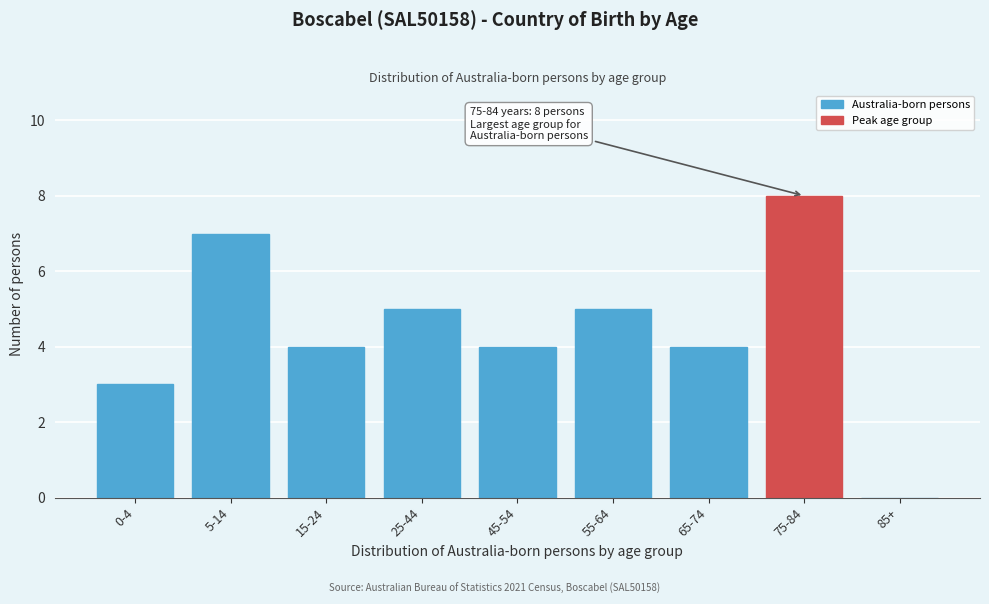

Reading left to right, list all the values displayed in this chart.

0-4=3	5-14=7	15-24=4	25-44=5	45-54=4	55-64=5	65-74=4	75-84=8	85+=0